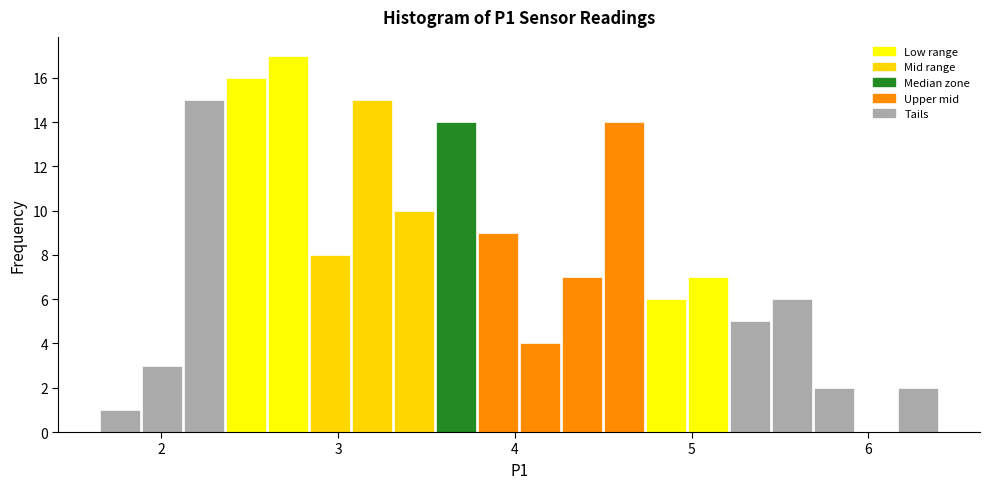

Around what value on the x-axis is the tallest bar? Give the approximate position of its centre, as read against the axis.

2.7